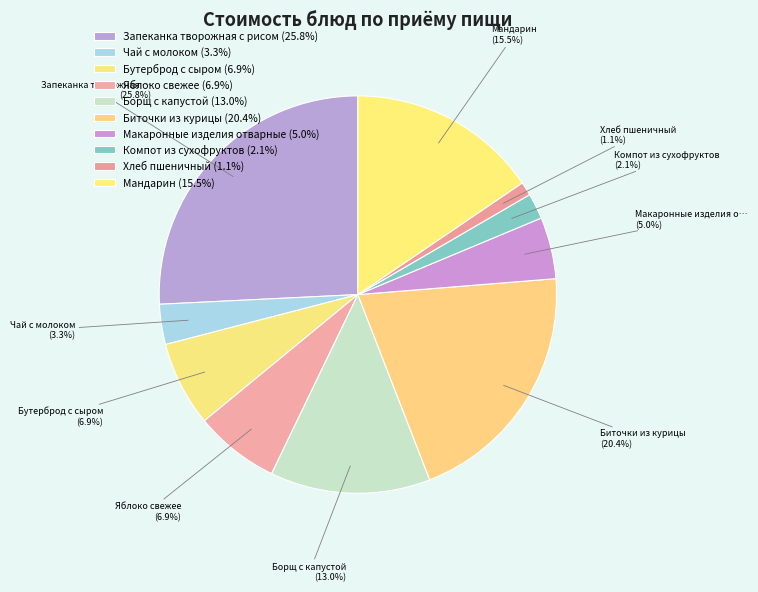

How many segments does this pie chart have?

10